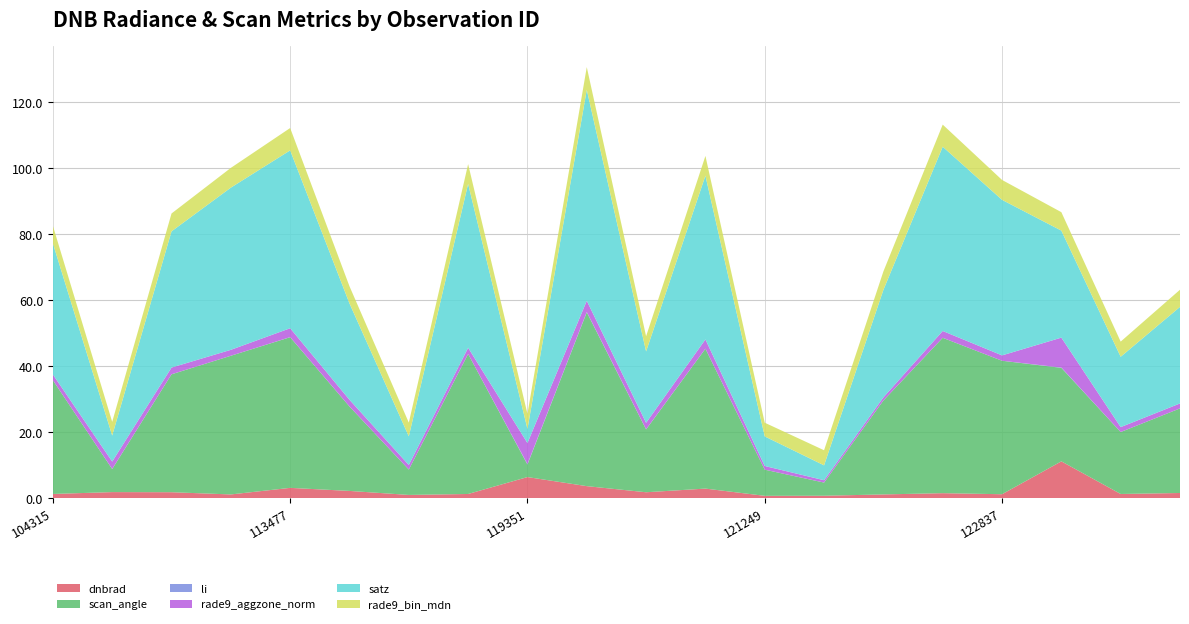

Reading left to right, list all the values displayed in this chart.

dnbrad: 1.3	1.8	1.8	1.1	3.1	2.2	1.0	1.2	6.4	3.6	1.8	2.9	0.7	0.7	1.1	1.5	1.2	11.1	1.2	1.5
scan_angle: 34.4	7.0	35.7	42.0	45.6	25.6	7.7	42.4	3.8	52.6	19.0	42.3	7.9	4.0	28.4	47.0	40.4	28.3	18.7	25.6
li: 0.0	0.0	0.0	0.0	0.0	0.0	0.0	0.0	0.1	0.1	0.0	0.0	0.0	0.0	0.0	0.0	0.0	0.1	0.0	0.0
rade9_aggzone_norm: 1.7	2.2	2.0	1.8	2.7	2.0	1.4	1.9	6.4	3.4	2.0	2.8	1.1	0.7	1.0	2.1	1.6	9.1	1.5	1.5
satz: 39.7	7.9	41.2	49.1	53.8	29.2	8.7	49.6	4.3	63.9	21.6	49.6	9.0	4.5	32.5	55.8	47.1	32.4	21.3	29.2
rade9_bin_mdn: 5.3	4.1	5.4	6.0	6.8	5.2	4.1	6.0	4.6	6.9	4.6	6.0	4.1	4.6	5.6	6.7	6.0	5.6	4.6	5.2